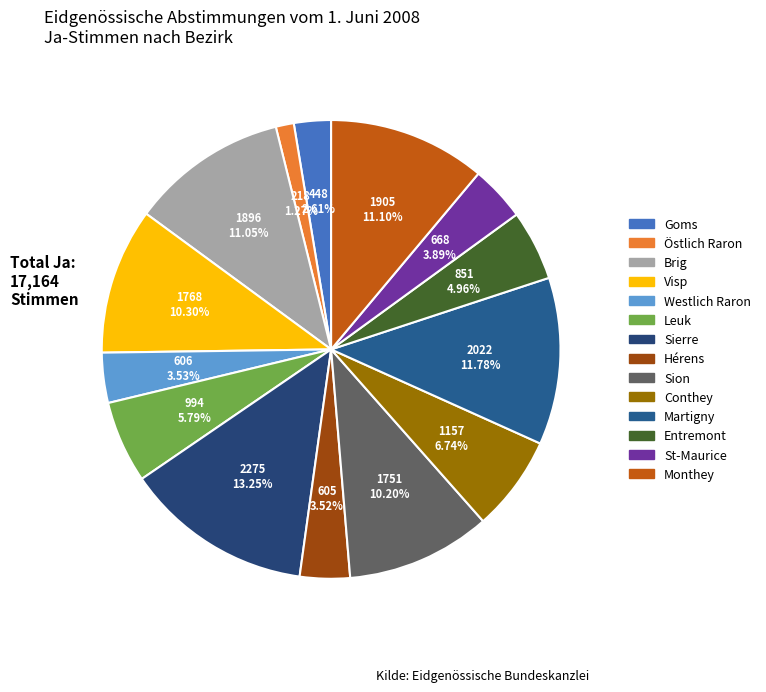

How many segments does this pie chart have?

14